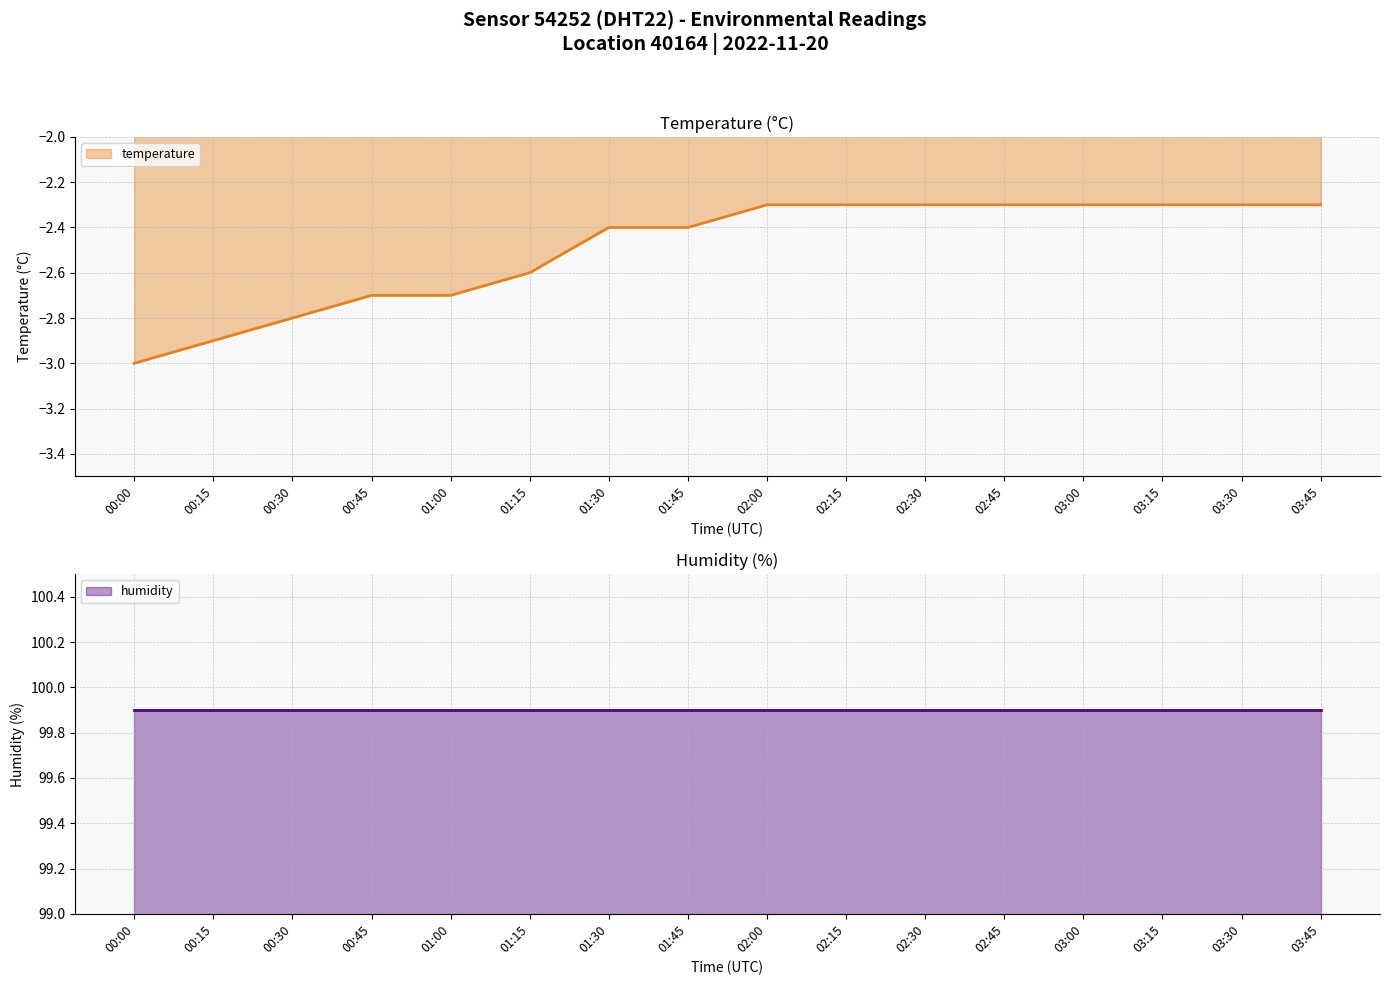

True or false: temperature has a value of -2.4 at 01:30.

True